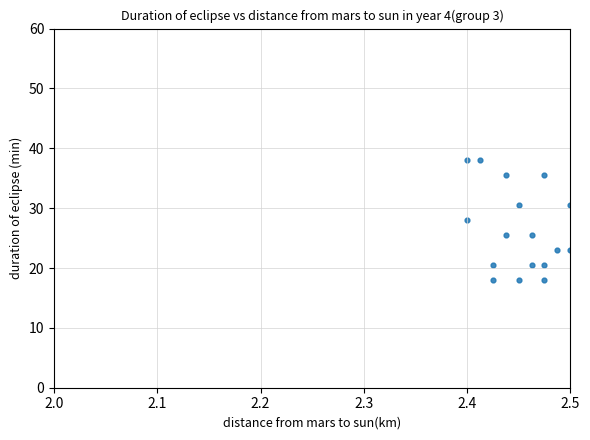

What is the range of Y values (max minus min)?

20.0